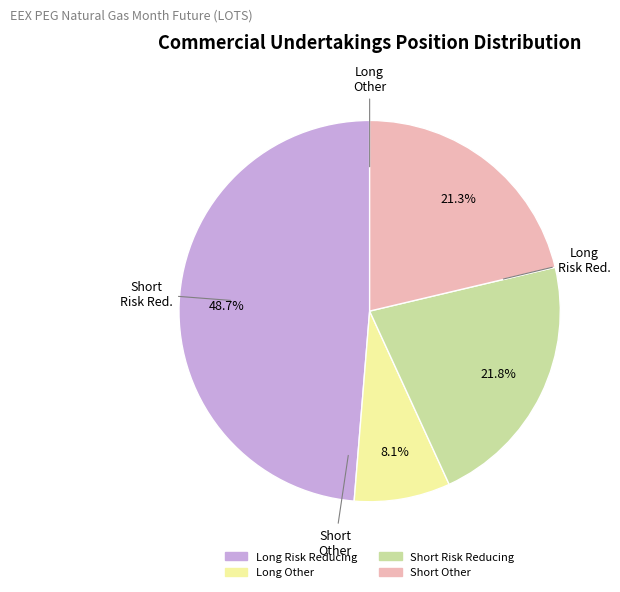

Which category has the smallest portion of the pie?

Long Other